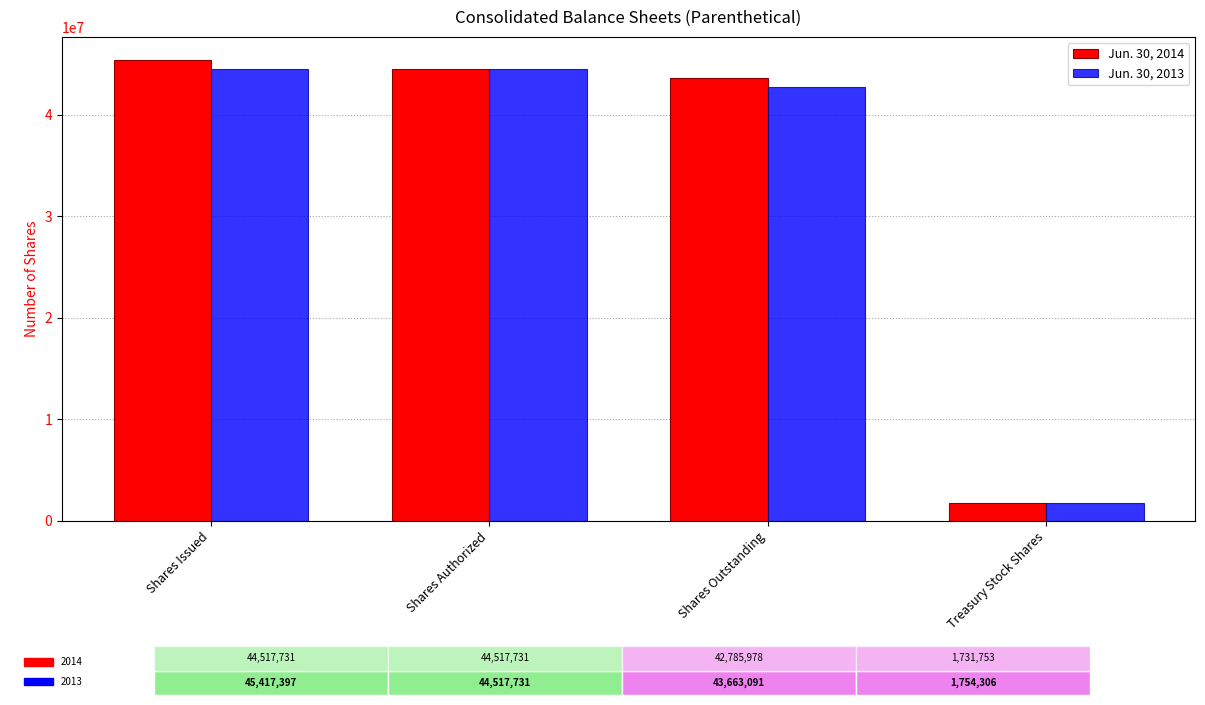

Reading left to right, extract all data points from this chart.

Jun. 30, 2014: 45417397	44517731	43663091	1754306
Jun. 30, 2013: 44517731	44517731	42785978	1731753